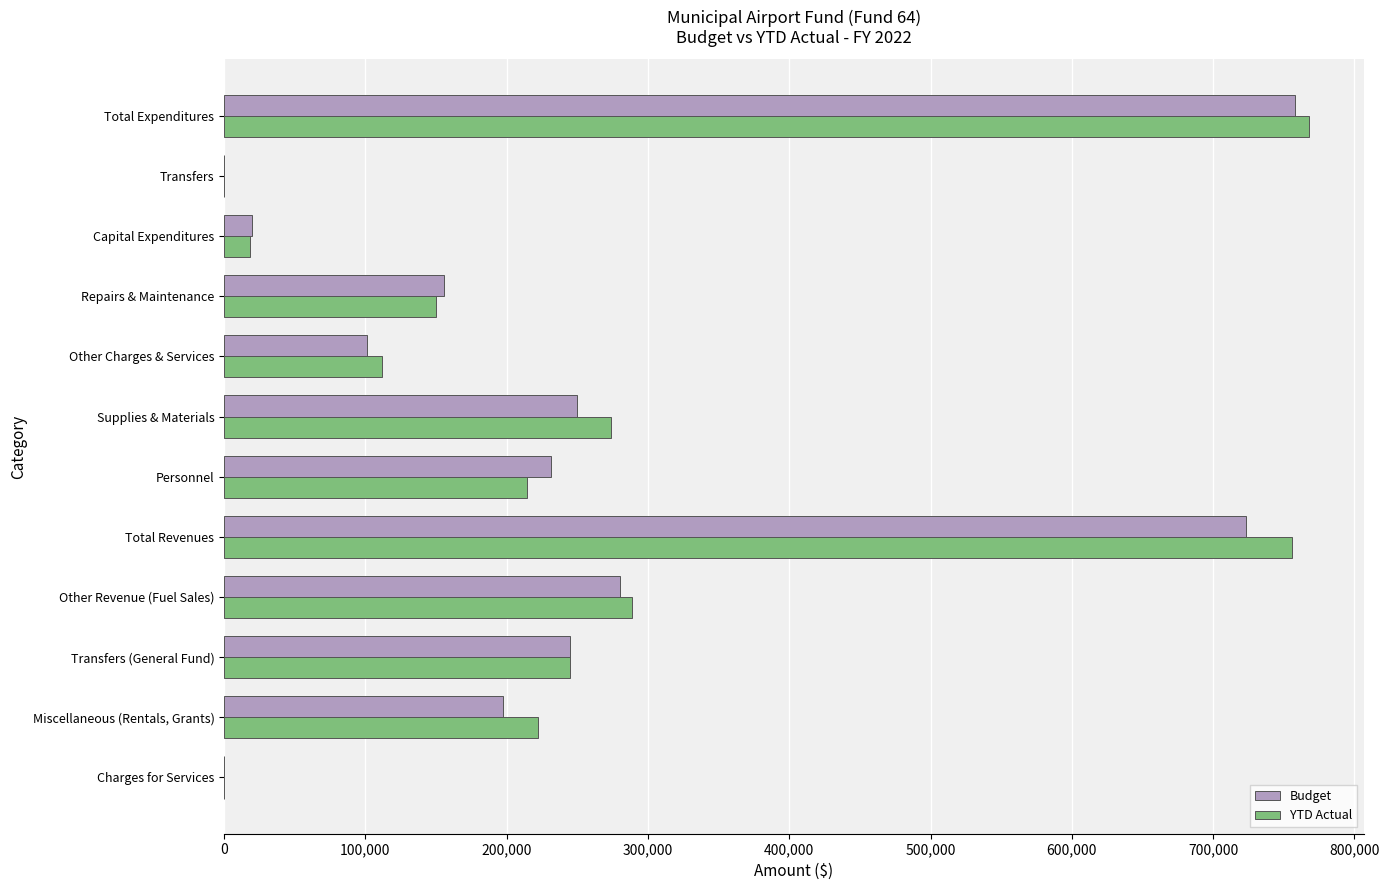

What is the total value across all series at Total Expenditures?

1526057.3